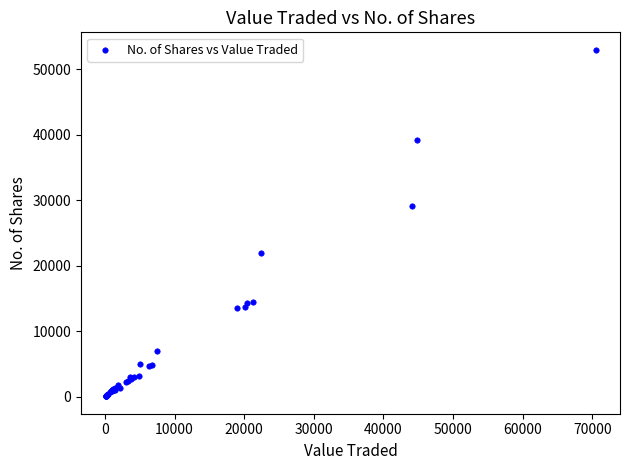

What Y value in the scatter plot is closest to 26509?

29094